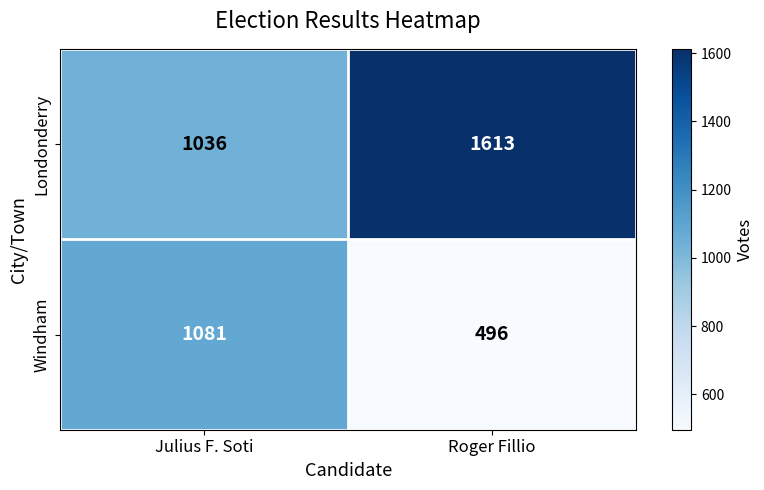

How many data points does each series have?

2